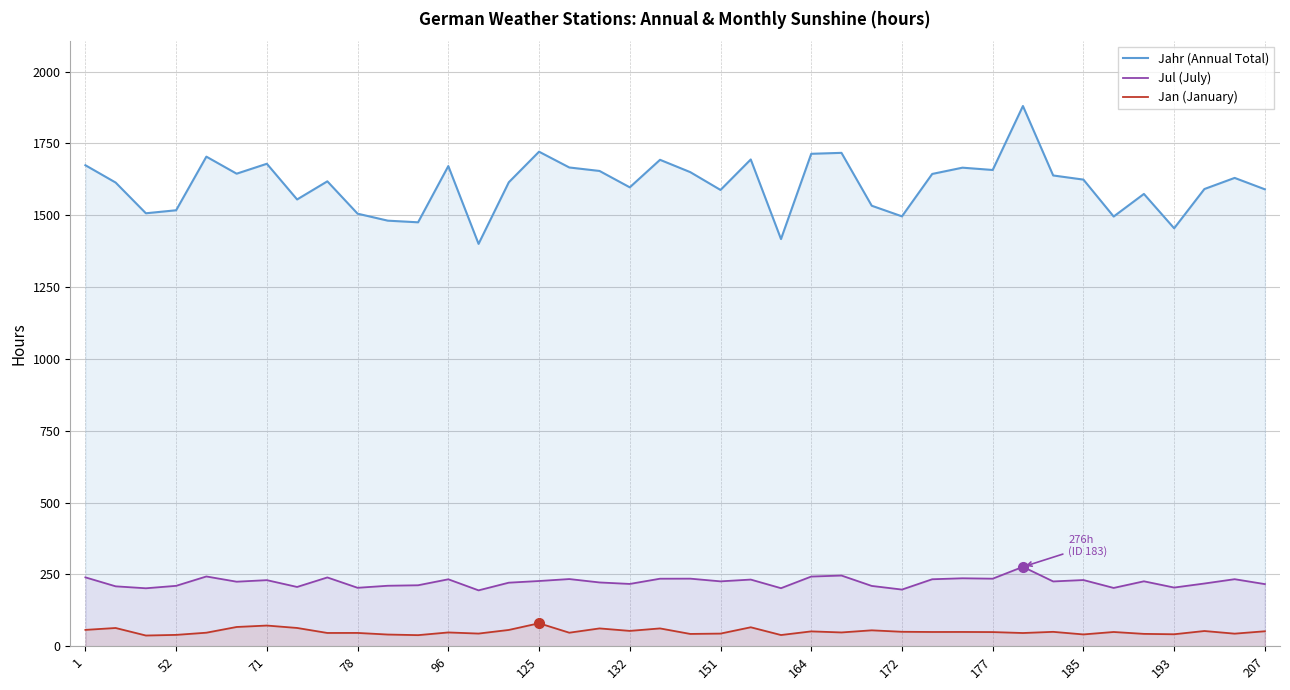

True or false: Jul (July) and Jahr (Annual Total) cross at least once.

False